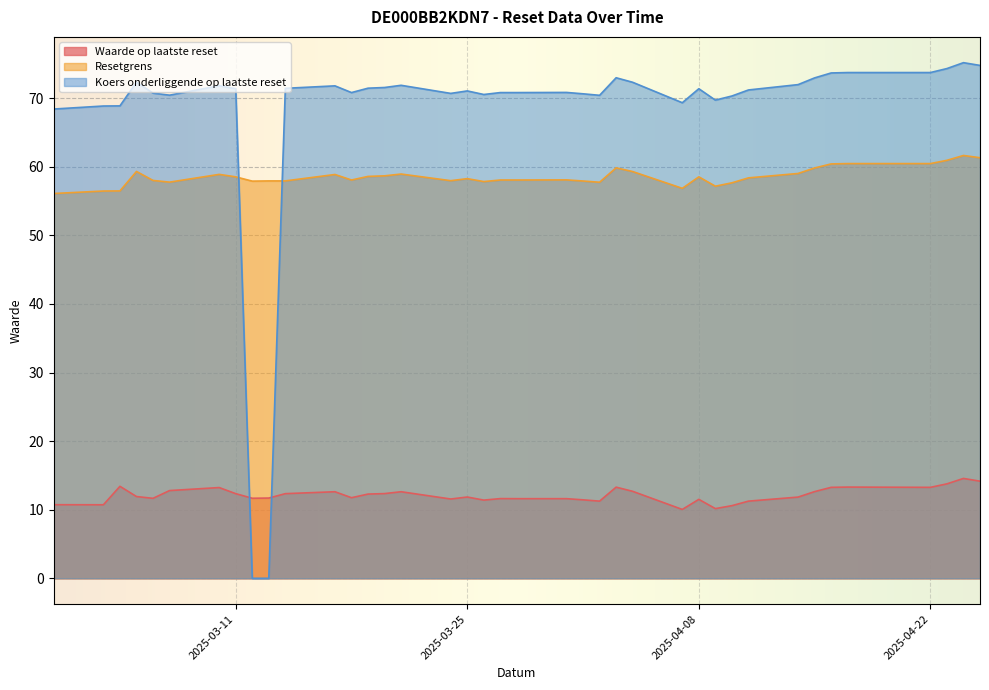

What is the total value across all series at 2025-03-13?

69.6